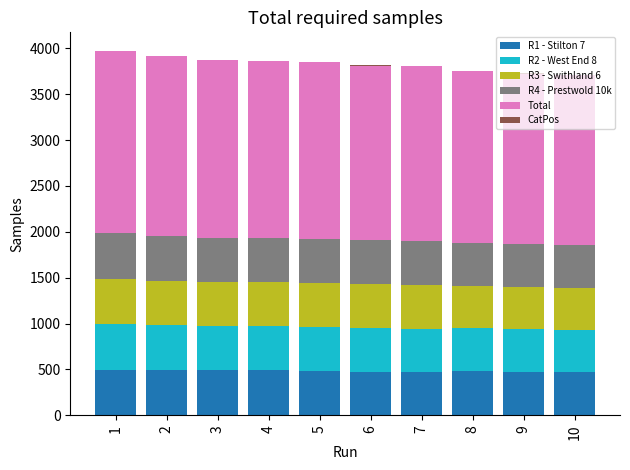

Are the bars horizontal?

No